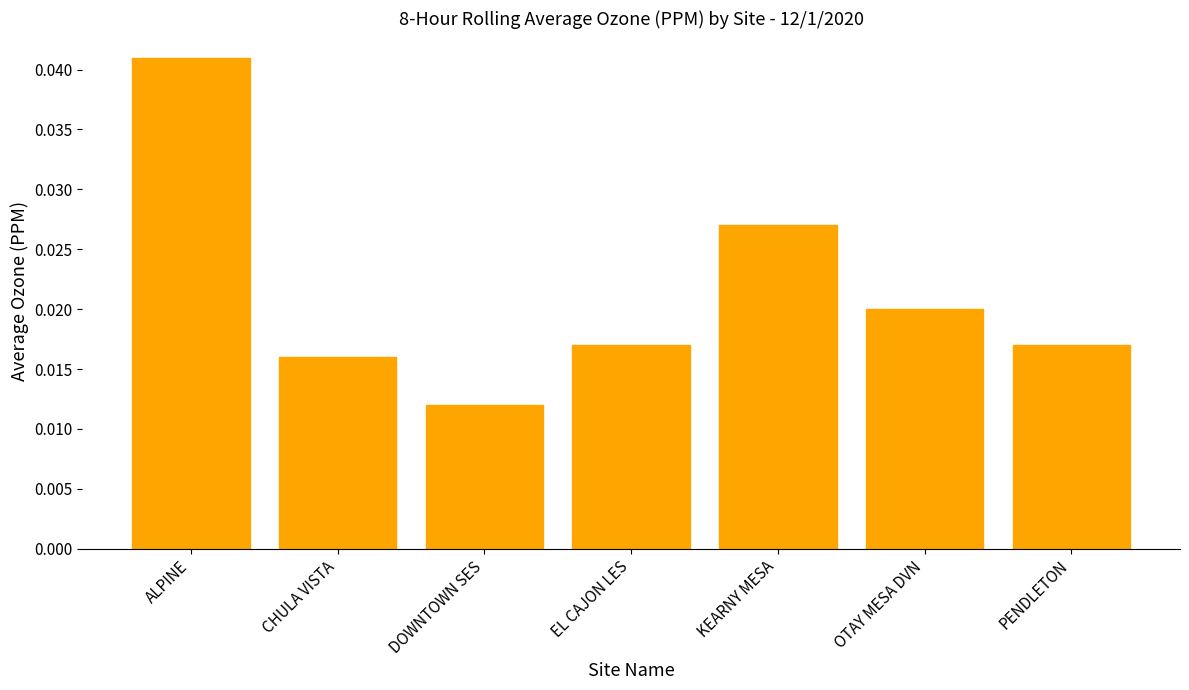

At which category does the chart reach its peak across all series?

ALPINE